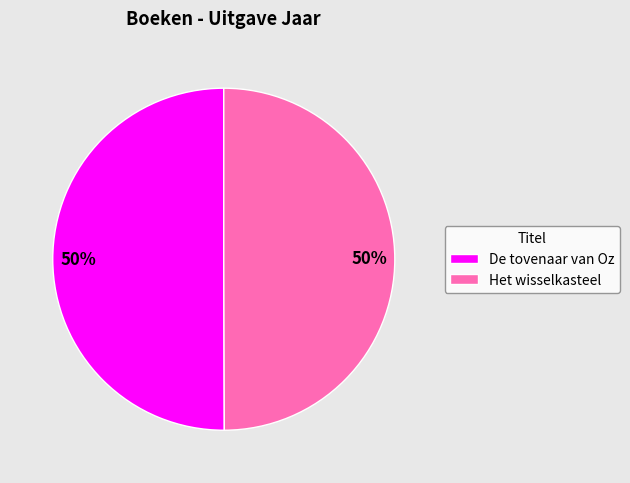

The Het wisselkasteel slice represents 61% of the pie. True or false?

False